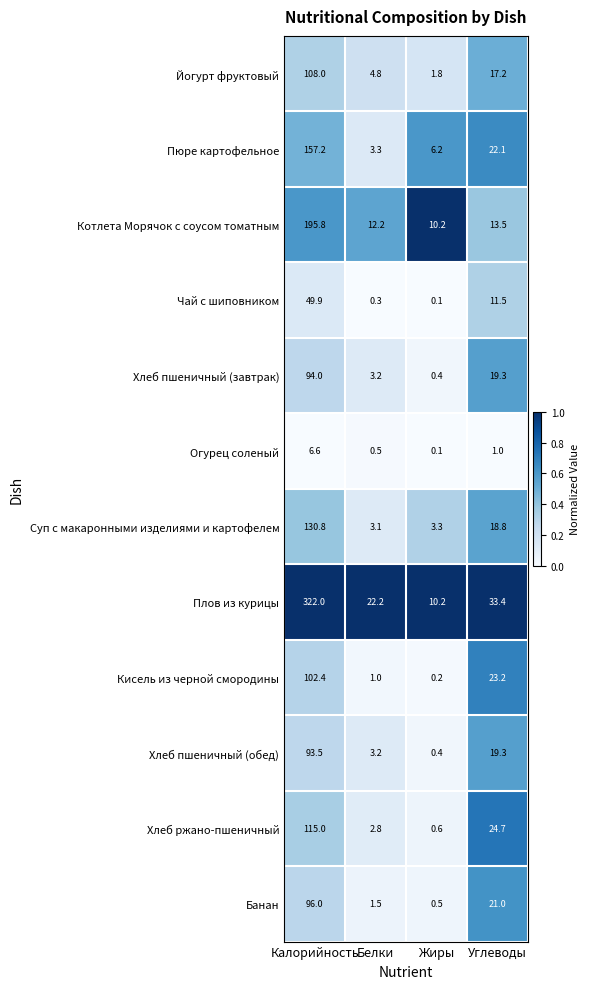

Where does the Хлеб пшеничный (обед) series first go above 19?

Калорийность